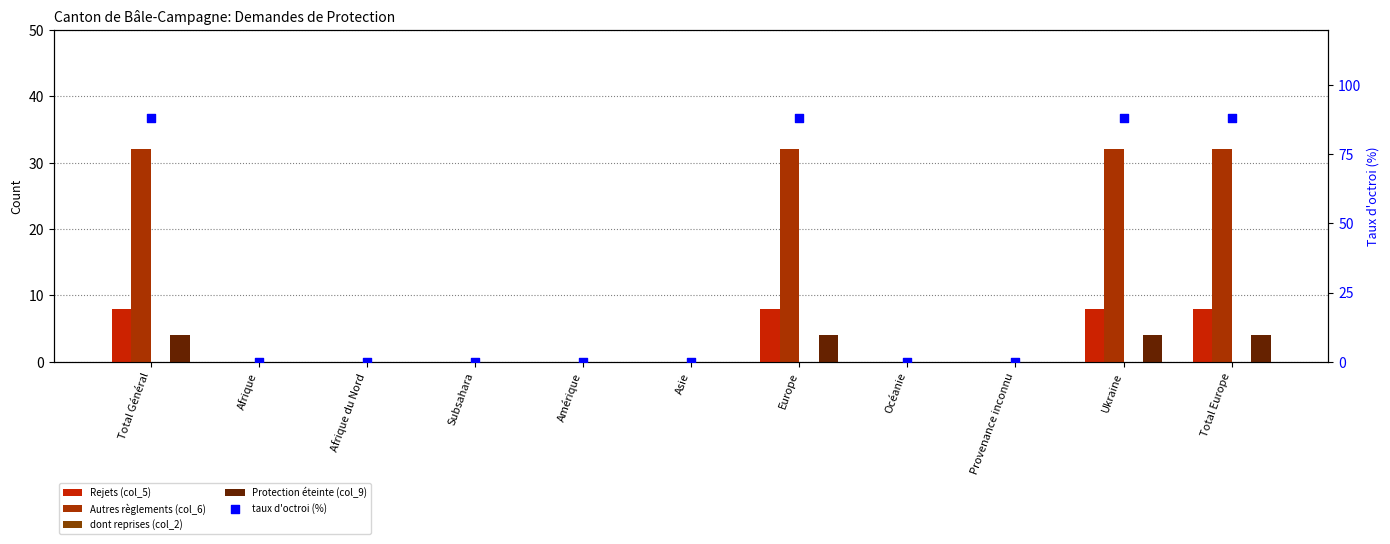

What are all the series names shown in the legend?

Rejets (col_5), Autres règlements (col_6), dont reprises (col_2), Protection éteinte (col_9), taux d'octroi (%)